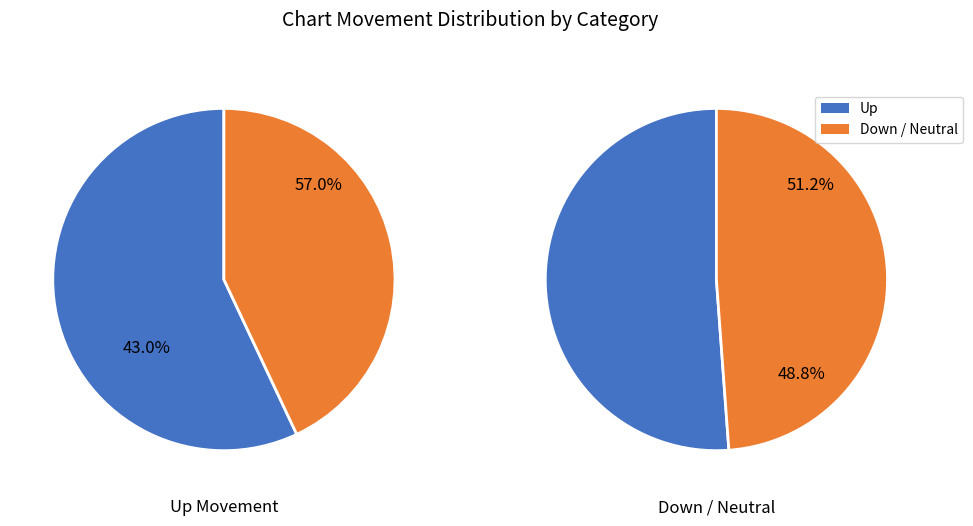

Combined, what portion of the pie is down and -?

43.0%